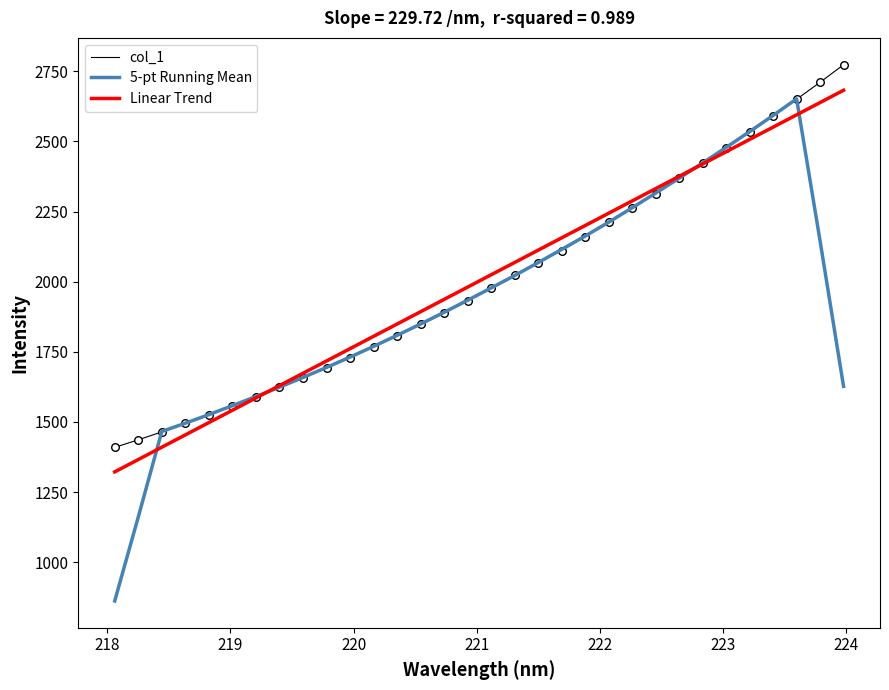

What is the highest value of the col_1 series?

2773.3